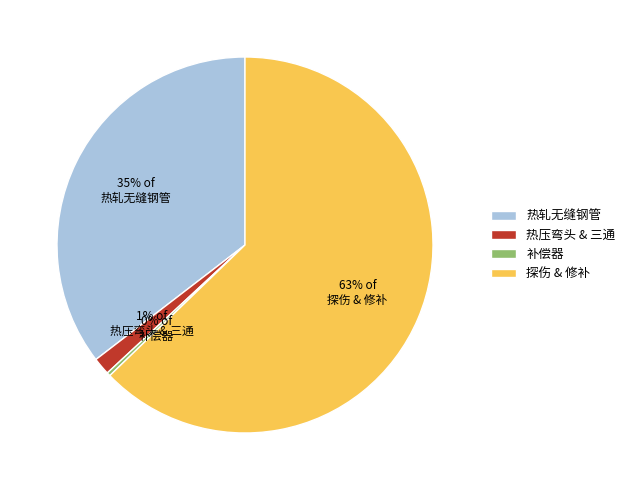

How many slices are in this pie chart?

4